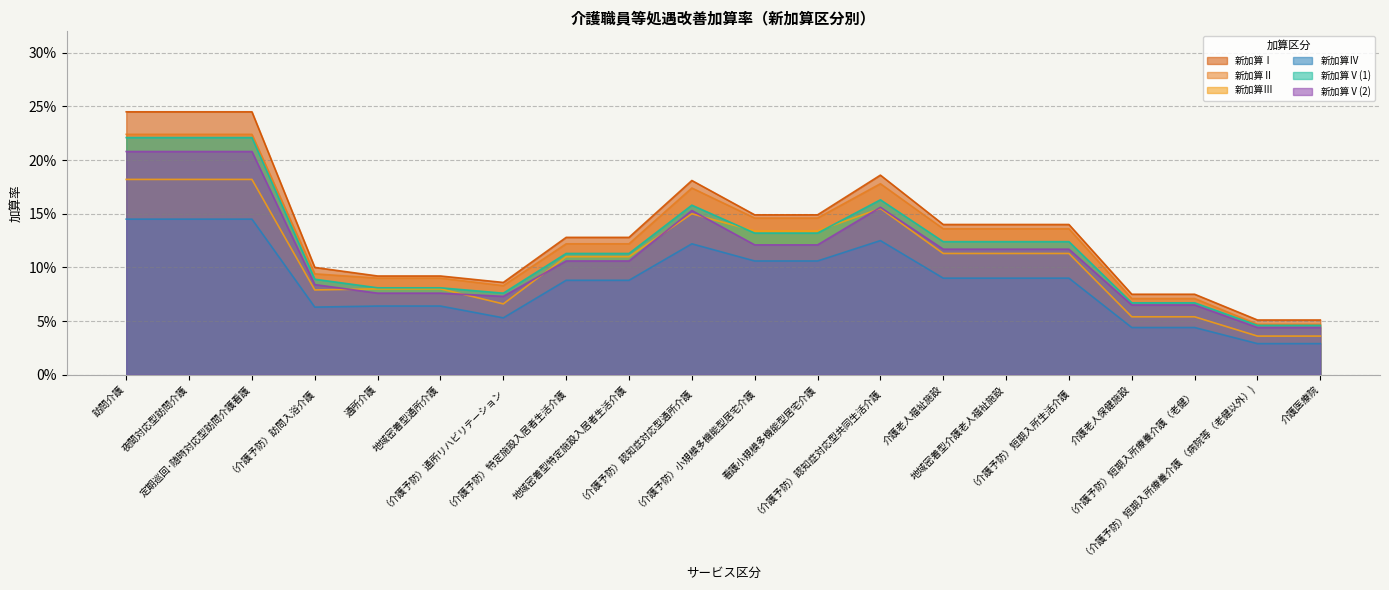

What is the label of the 2nd point from the right?

（介護予防）短期入所療養介護 （病院等（老健以外）)